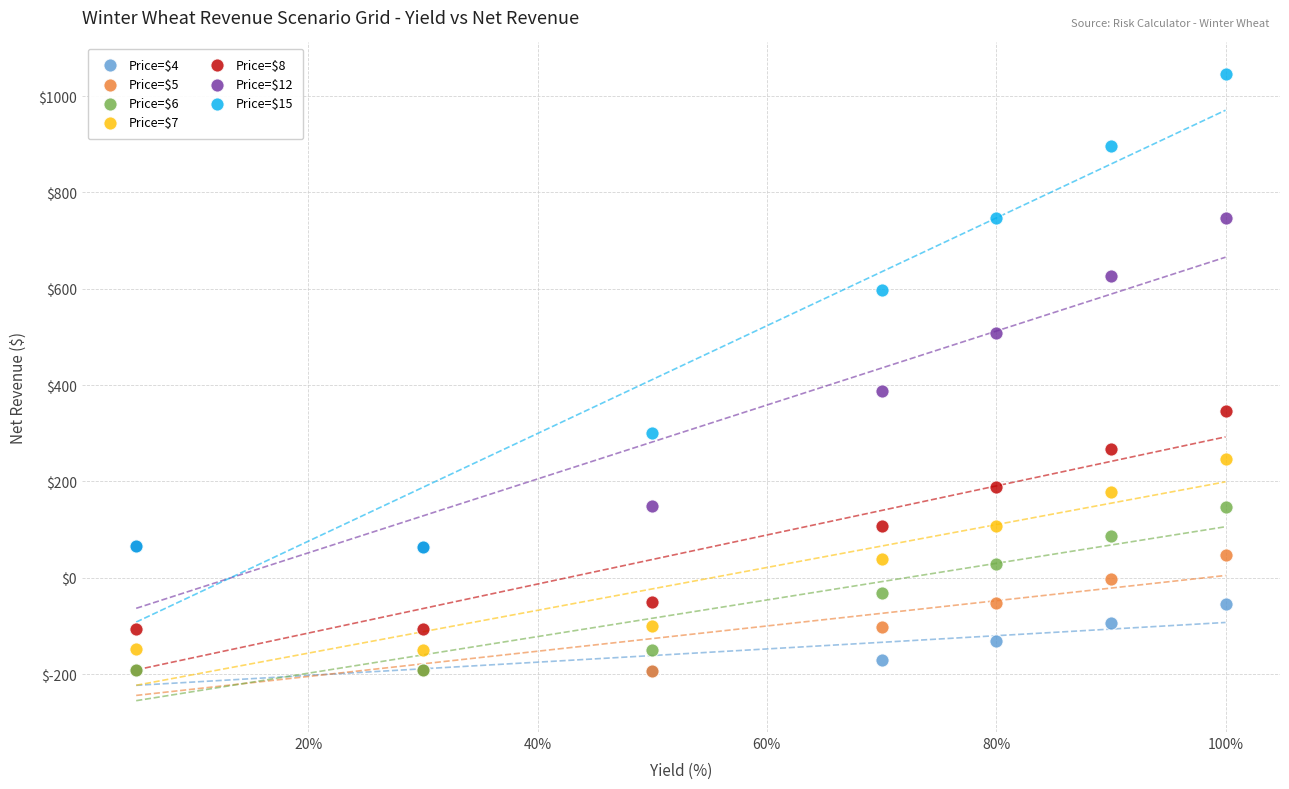

Across all series, what Y value is closest to 426?

388.6